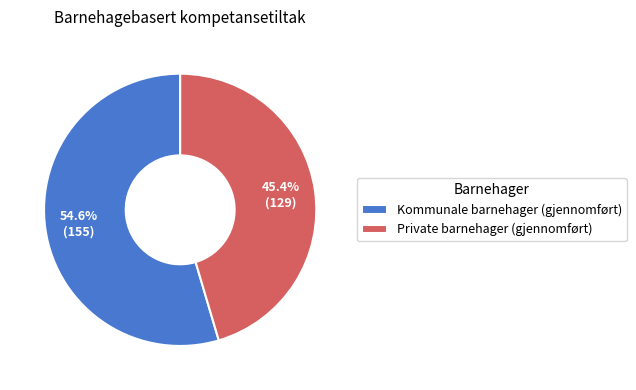

How many slices are in this pie chart?

2